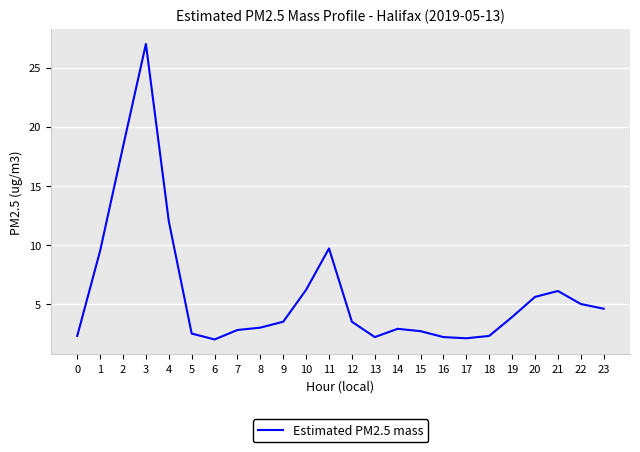

True or false: the data shows 5.0 at 22.

True